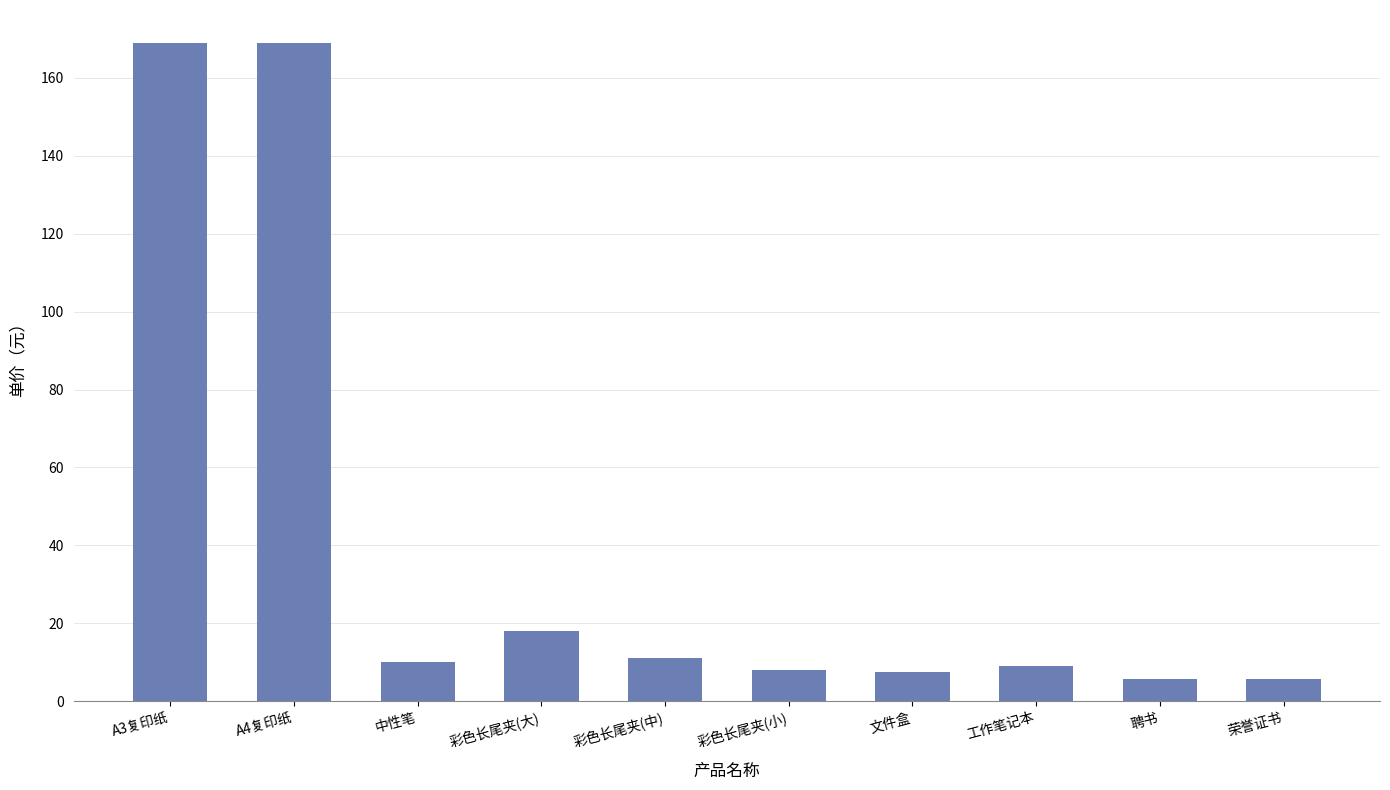

True or false: the data shows 11.0 at 彩色长尾夹(中).

True